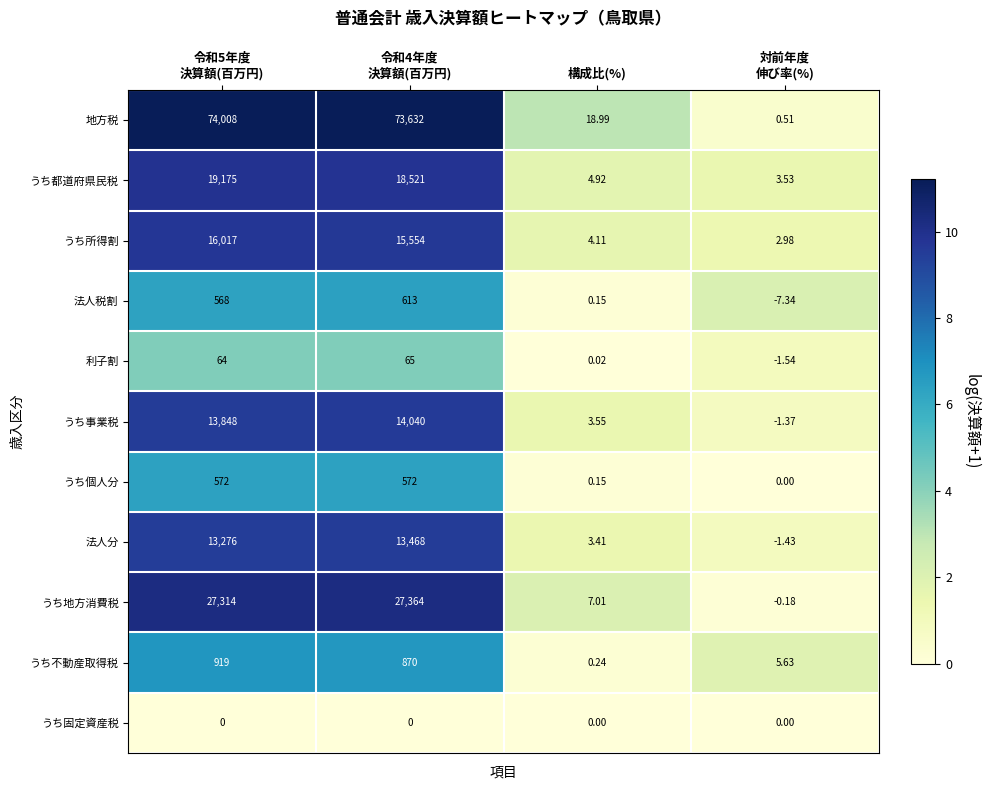

Which series has the largest range (max minus min)?

地方税